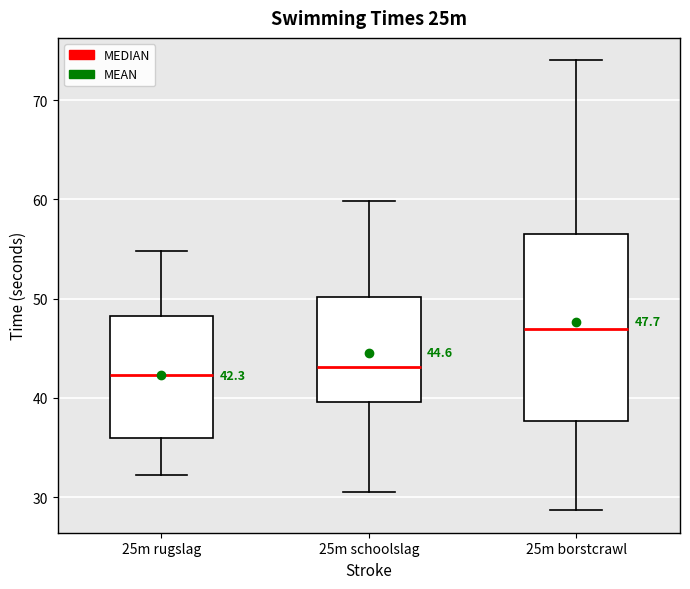

Which box is the tallest, from its lower edge to its upper edge?

25m borstcrawl